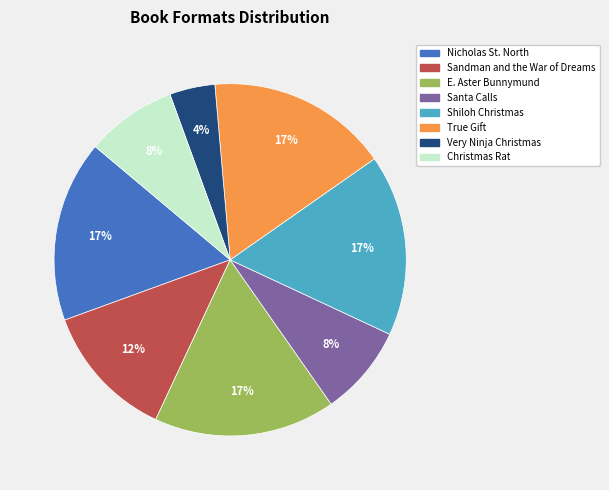

Does any single category account for the majority?

No